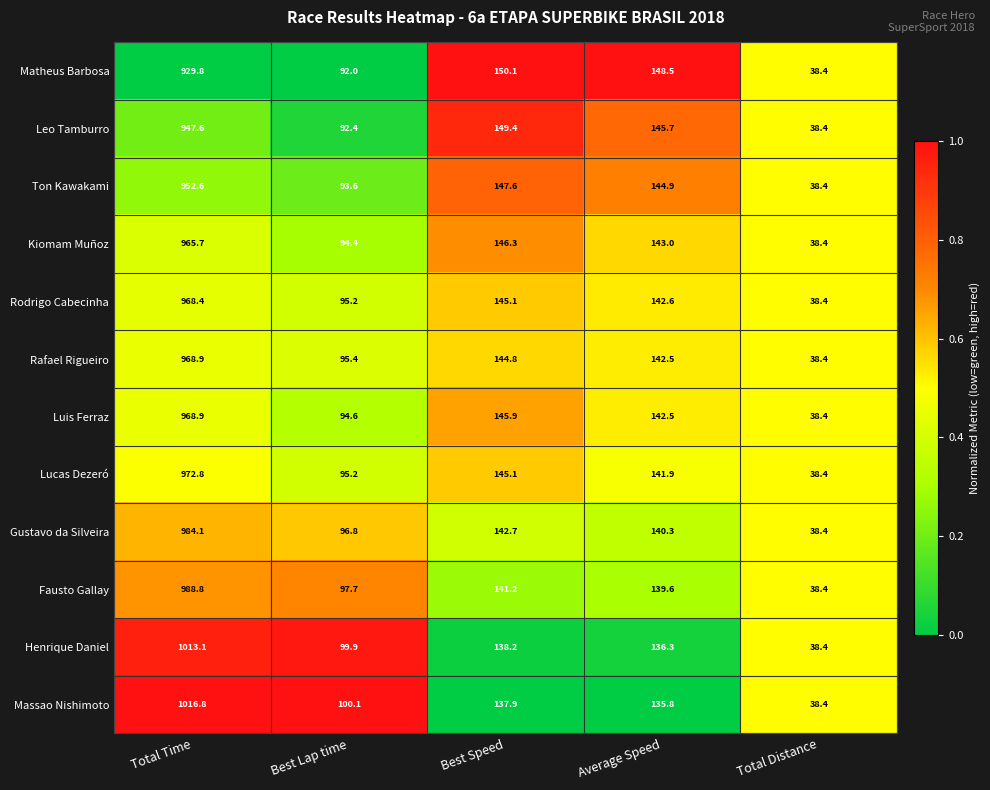

What is the minimum value shown in the chart?

38.4